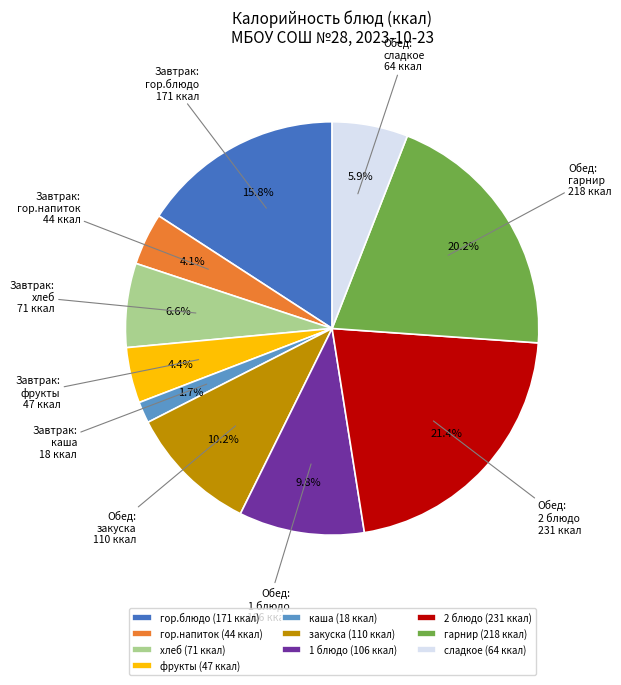

How many segments does this pie chart have?

10